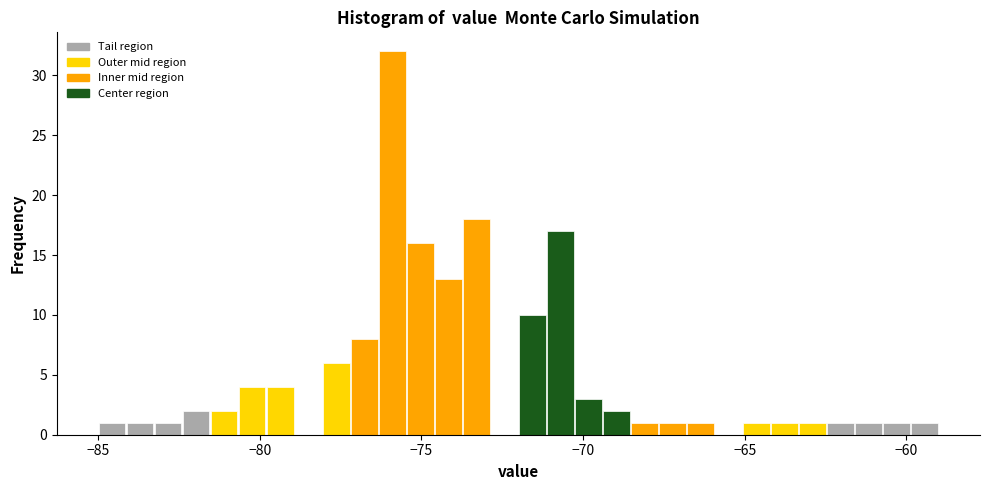

Read against the x-axis, roughly where is the centre of the tallest bar?

-76.0